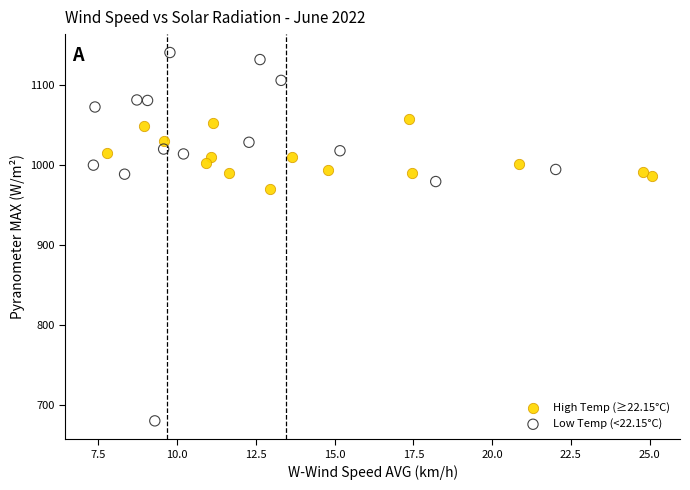

Which series has the widest spread of Y values?

Low Temp (<22.15°C)